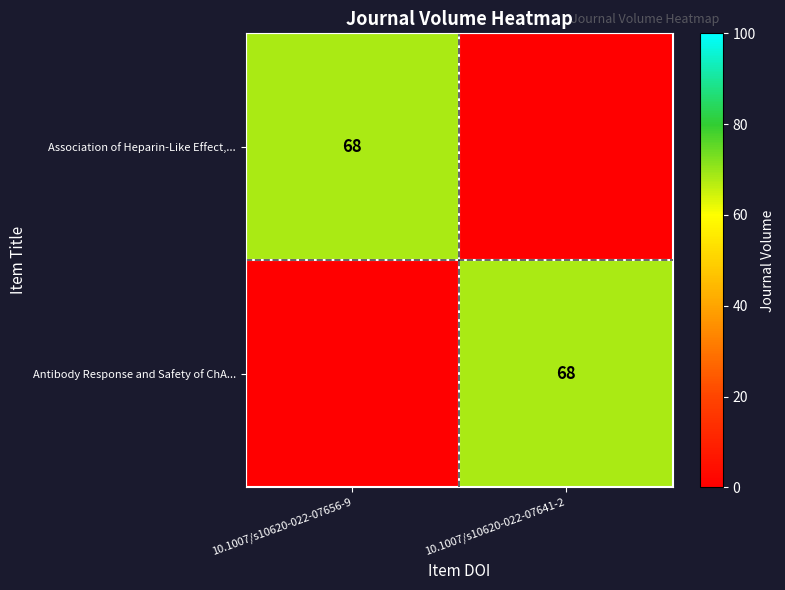

The Association of Heparin-Like Effect,... series shows 68 at 10.1007/s10620-022-07656-9. True or false?

True